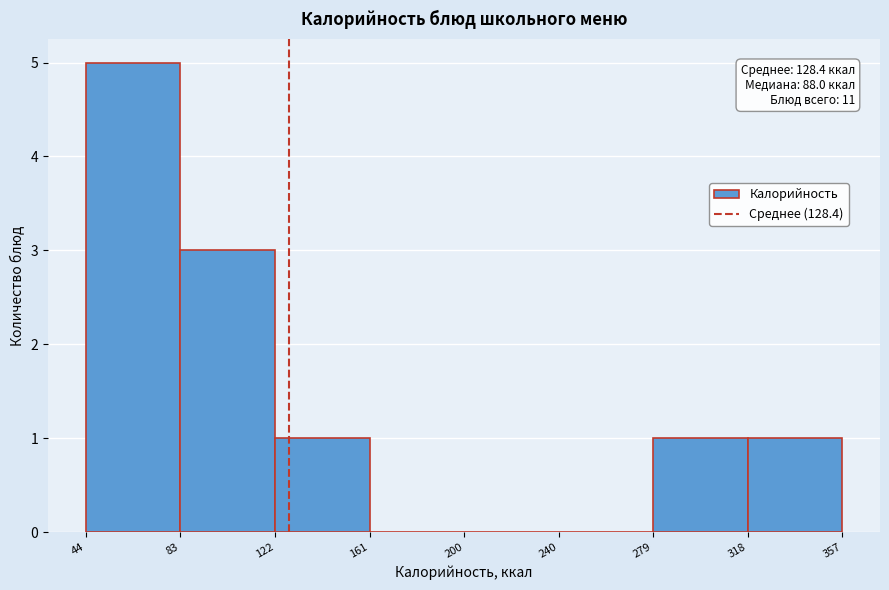

Which range on the x-axis has the tallest bar?

44 to 83